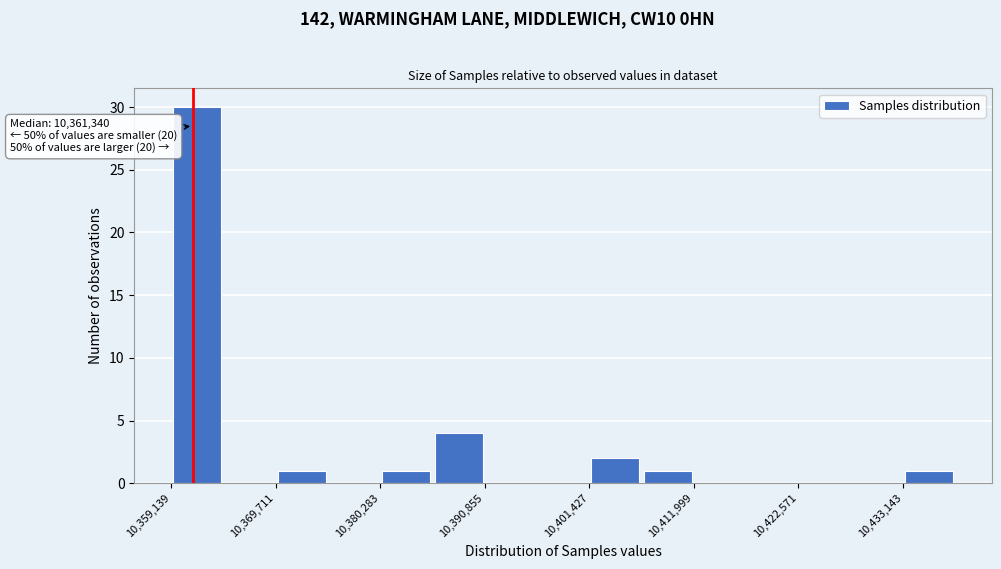

Around what value on the x-axis is the tallest bar? Give the approximate position of its centre, as read against the axis.

10362000